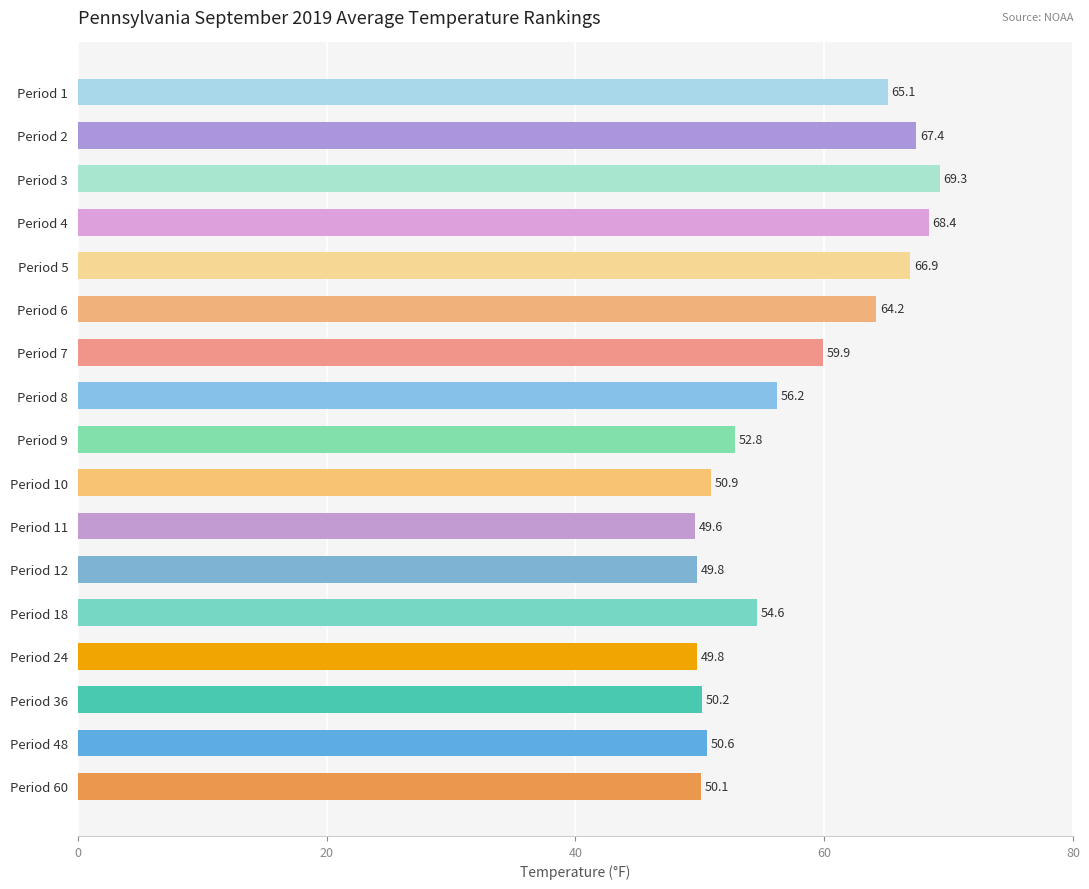

Reading bottom to top, list all the values displayed in this chart.

Period 60=50.1	Period 48=50.6	Period 36=50.2	Period 24=49.8	Period 18=54.6	Period 12=49.8	Period 11=49.6	Period 10=50.9	Period 9=52.8	Period 8=56.2	Period 7=59.9	Period 6=64.2	Period 5=66.9	Period 4=68.4	Period 3=69.3	Period 2=67.4	Period 1=65.1